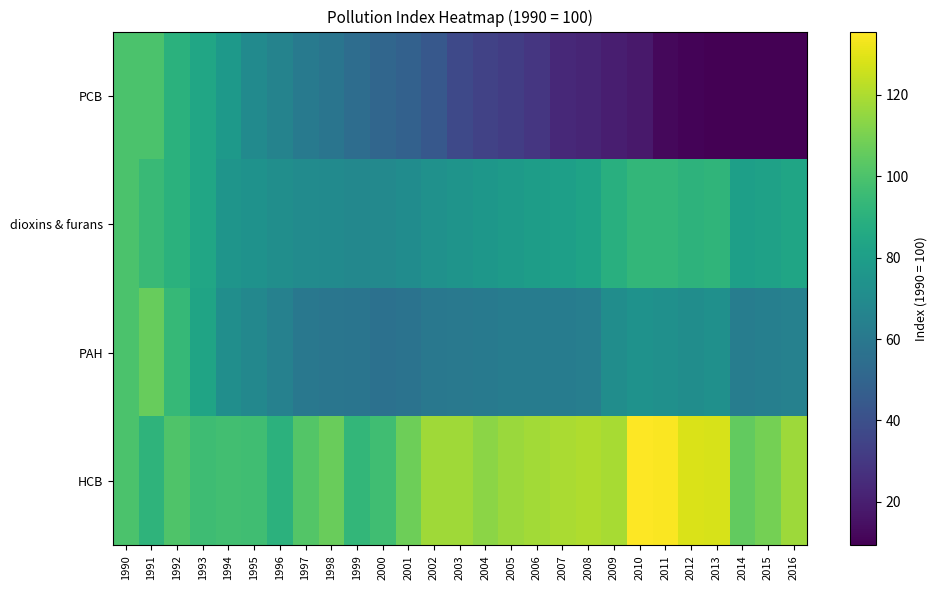

Reading left to right, extract all data points from this chart.

PCB: 1990=100.0	1991=99.6	1992=89.7	1993=84.0	1994=77.2	1995=69.6	1996=65.7	1997=61.2	1998=58.5	1999=54.5	2000=51.2	2001=48.4	2002=44.2	2003=37.0	2004=34.2	2005=32.3	2006=29.3	2007=23.8	2008=22.5	2009=19.8	2010=18.1	2011=12.2	2012=10.5	2013=9.7	2014=9.7	2015=9.3	2016=9.3
dioxins & furans: 1990=100.0	1991=94.9	1992=89.9	1993=84.1	1994=74.9	1995=73.6	1996=71.5	1997=70.1	1998=69.9	1999=68.3	2000=68.5	2001=70.6	2002=73.0	2003=74.7	2004=76.2	2005=78.1	2006=79.4	2007=80.4	2008=82.5	2009=88.8	2010=92.7	2011=93.0	2012=91.0	2013=91.8	2014=80.4	2015=81.5	2016=83.7
PAH: 1990=100.0	1991=106.2	1992=93.8	1993=83.0	1994=71.9	1995=68.3	1996=64.7	1997=59.7	1998=58.9	1999=58.2	2000=56.3	2001=57.4	2002=59.7	2003=60.2	2004=60.8	2005=62.1	2006=62.5	2007=62.4	2008=63.3	2009=71.4	2010=73.7	2011=72.5	2012=71.1	2013=72.6	2014=62.9	2015=63.6	2016=65.0
HCB: 1990=100.0	1991=91.4	1992=100.8	1993=96.5	1994=97.1	1995=96.7	1996=90.4	1997=101.5	1998=106.9	1999=92.7	2000=96.8	2001=107.8	2002=117.6	2003=117.6	2004=113.5	2005=116.3	2006=117.8	2007=119.4	2008=120.6	2009=118.8	2010=135.5	2011=134.8	2012=128.4	2013=127.8	2014=105.1	2015=109.2	2016=116.9